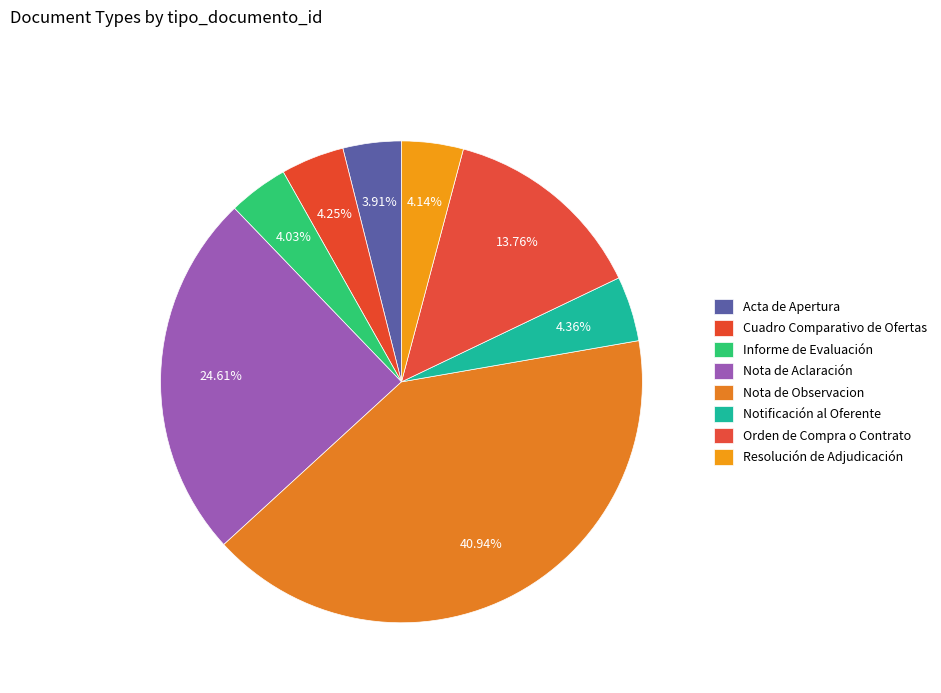

Between Nota de Aclaración and Acta de Apertura, which is larger?

Nota de Aclaración